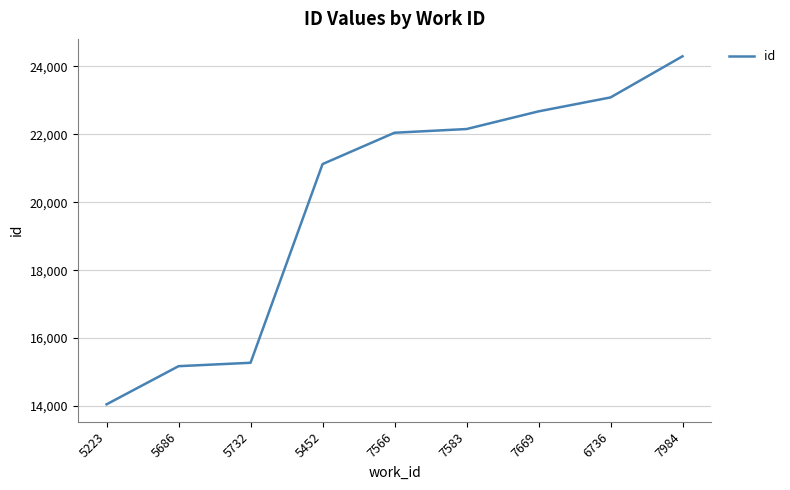

What is the difference between the maximum and minimum values?

10243